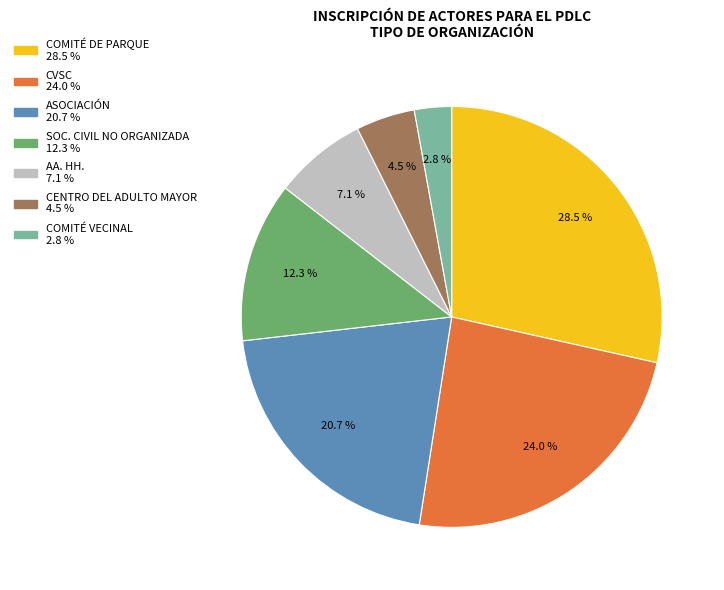

Does any single category account for the majority?

No